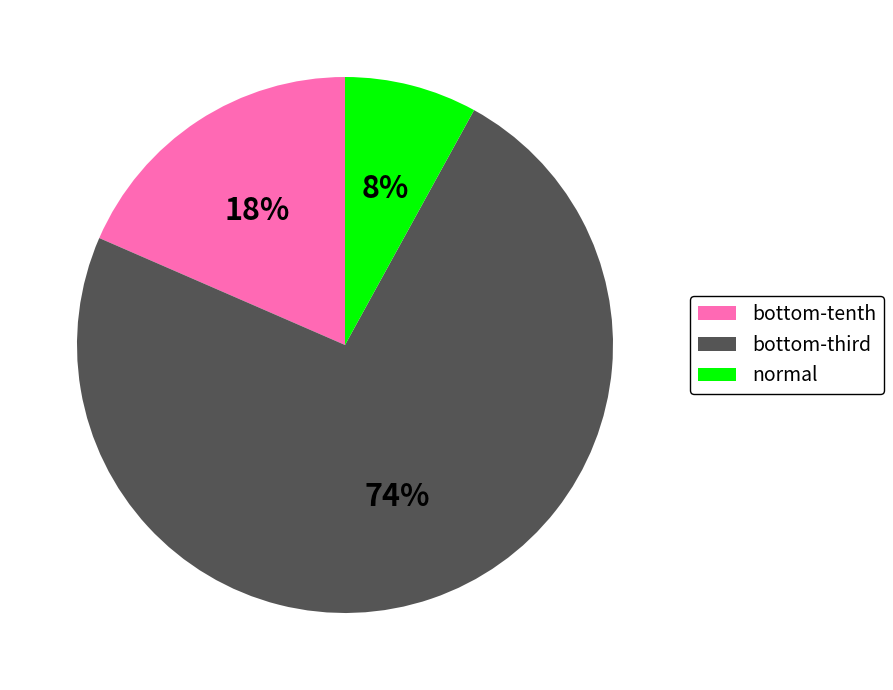

Is it true that normal is 1% of the pie?

False